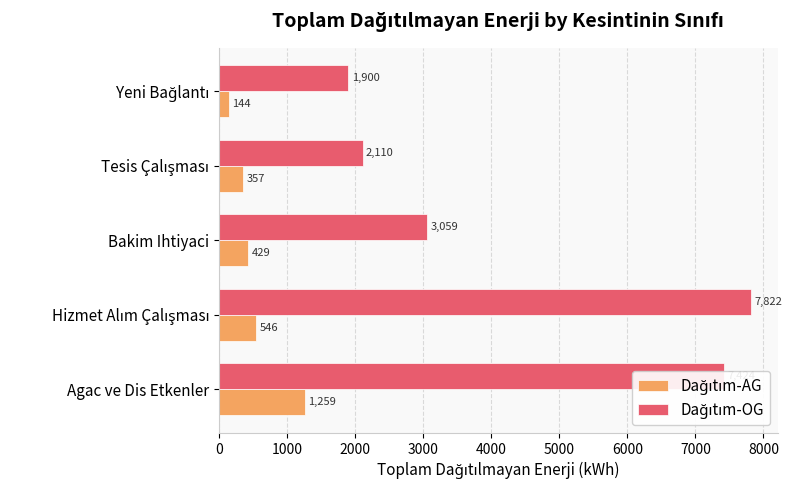

What is the maximum value shown in the chart?

7821.6